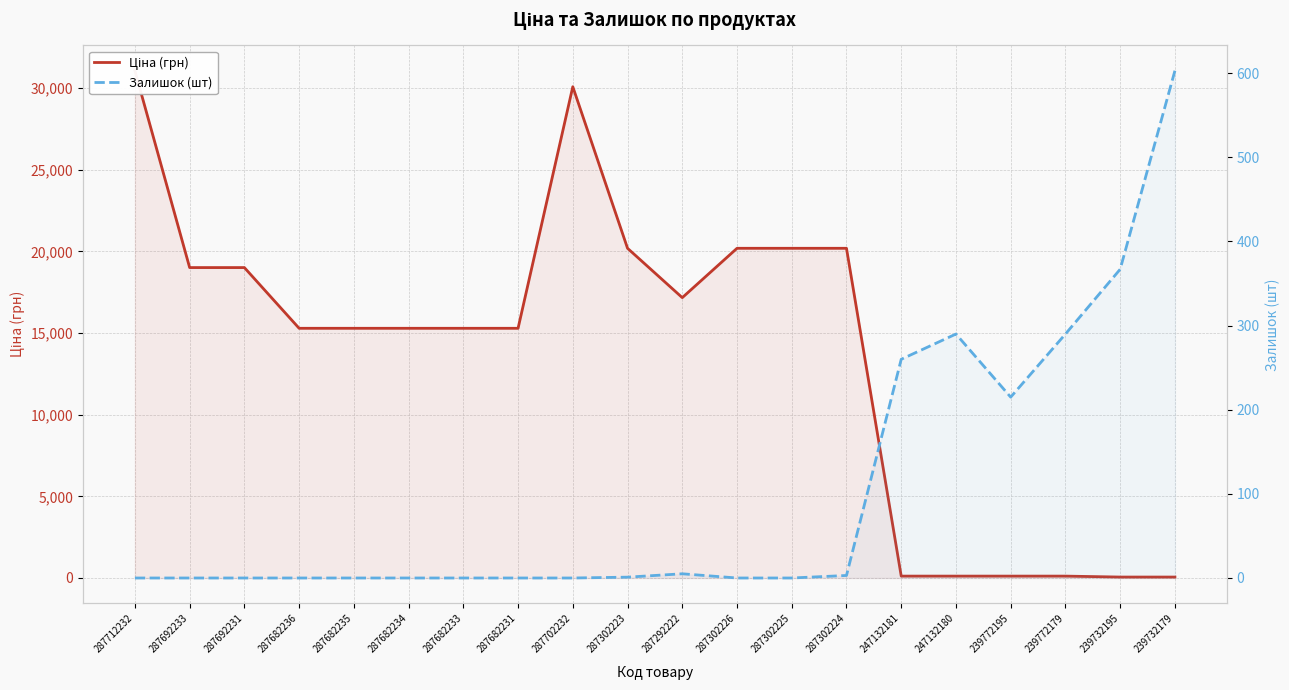

What is the average value of the Ціна (грн) series?

13703.7